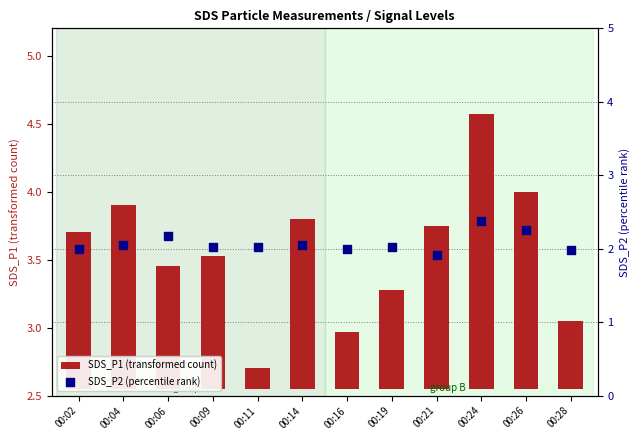

Which series reaches the minimum Y coordinate?

SDS_P1 (transformed count)